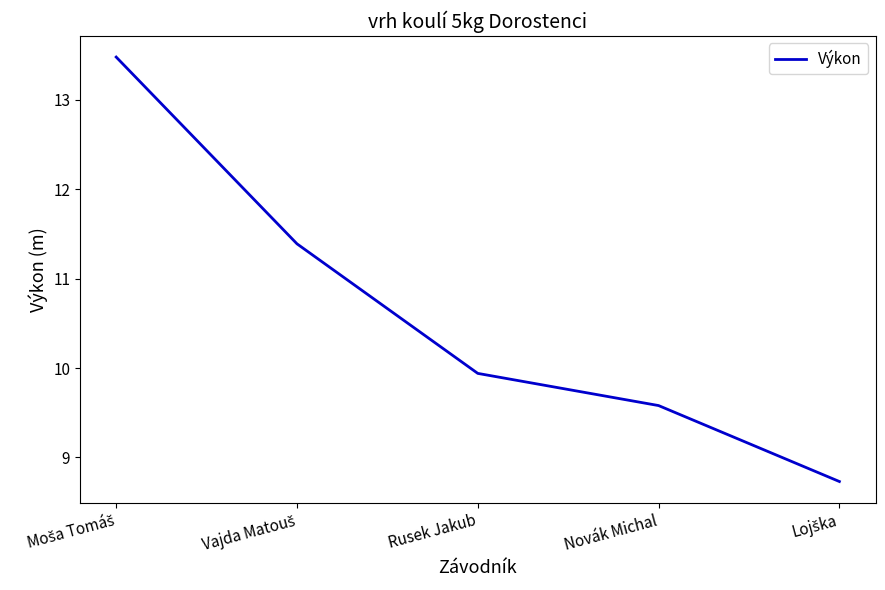

What position from the left is Rusek Jakub?

3